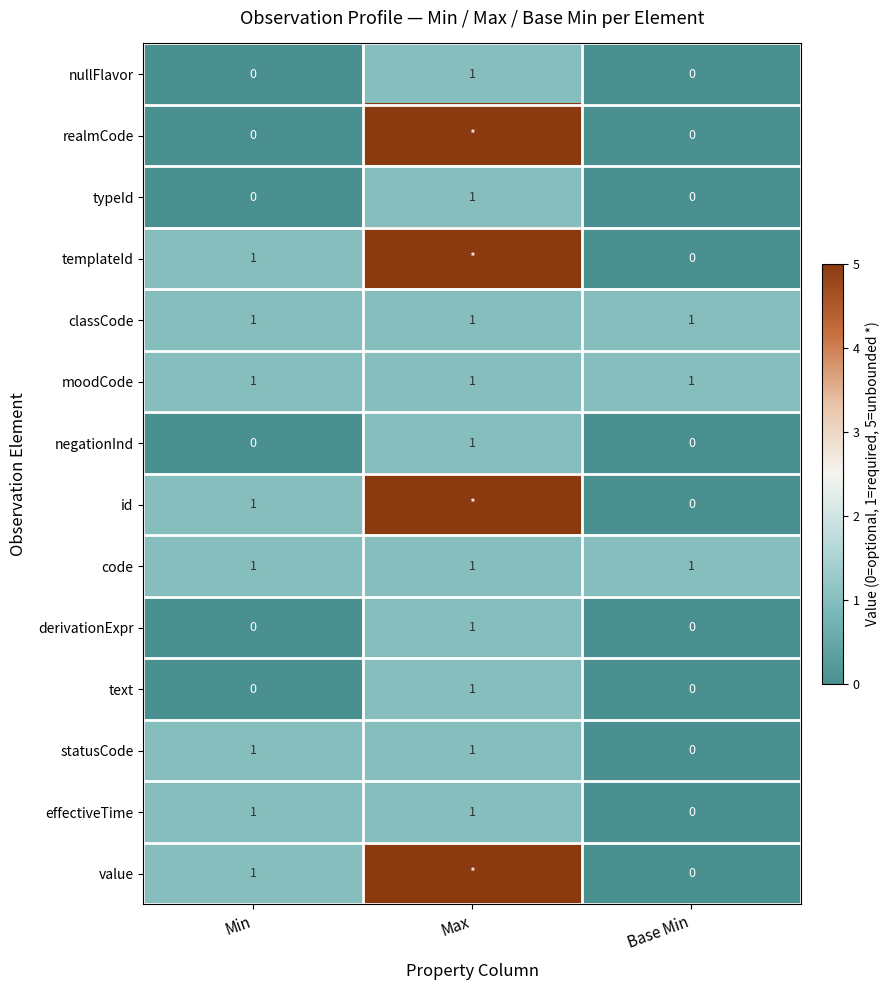

Is the value of id at Min greater than the value of nullFlavor at Base Min?

Yes